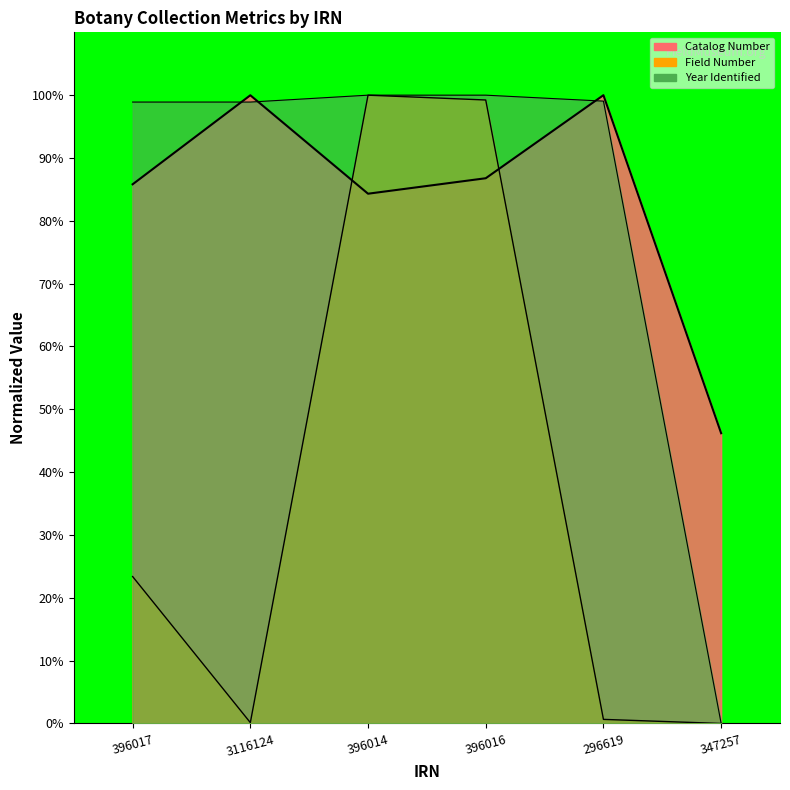

At which category is the sum across all series the highest?

396016